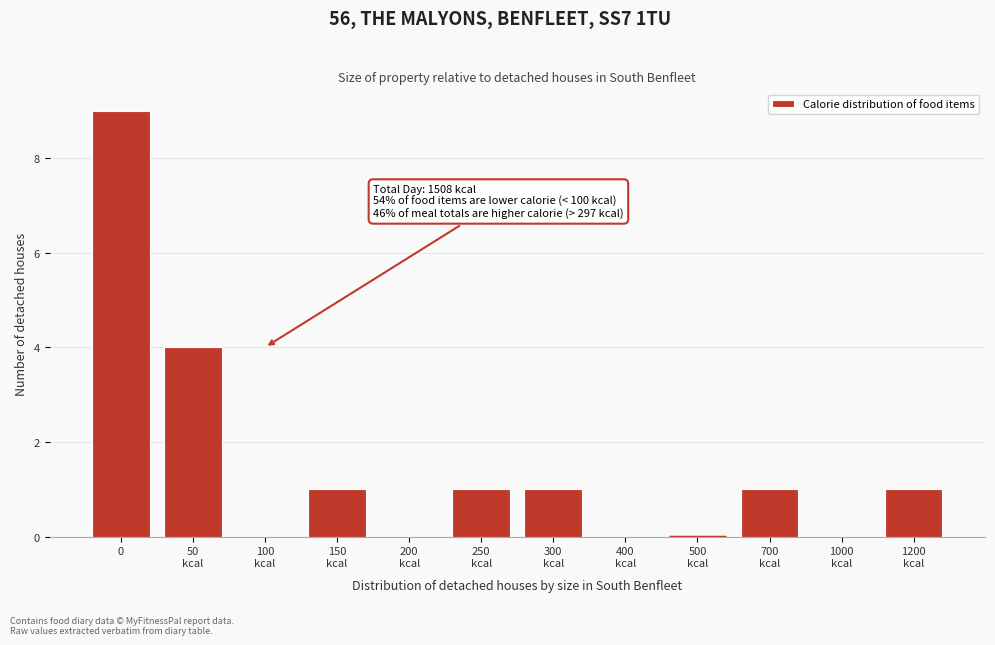

What is the maximum value shown in the chart?

9